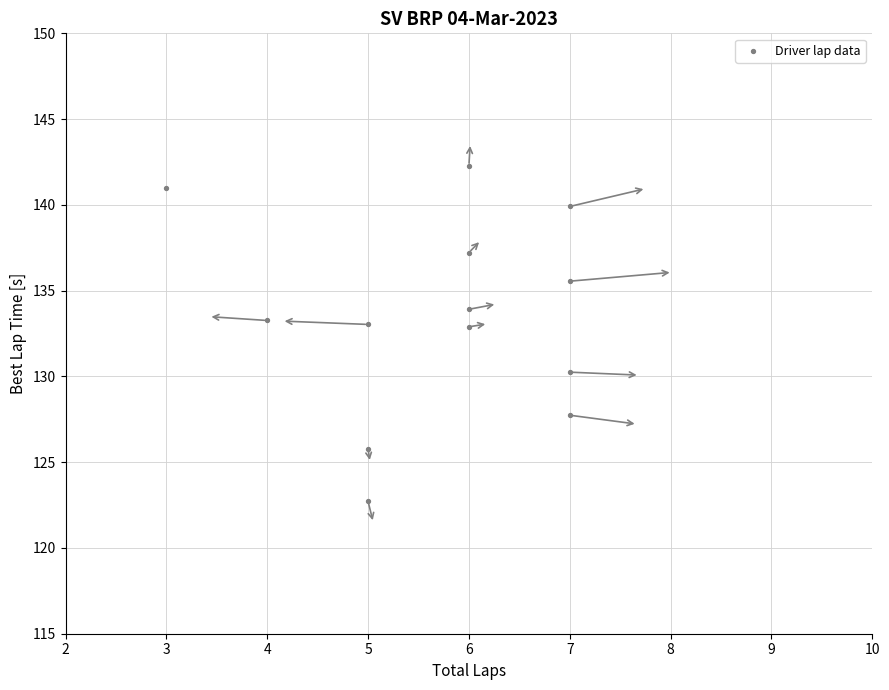

What is the range of Y values (max minus min)?

19.6